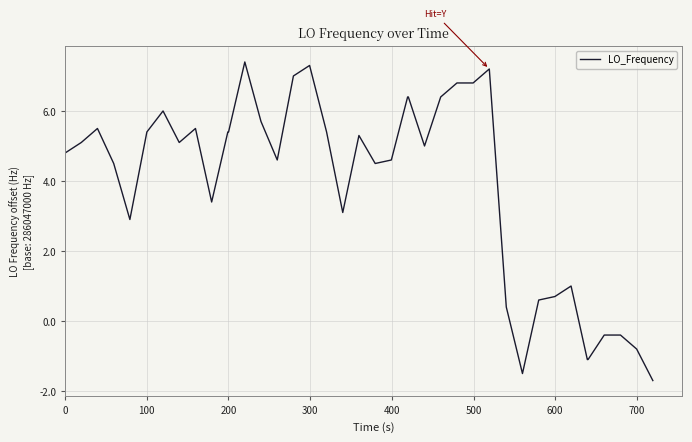

What is the difference between the maximum and minimum values?

9.1